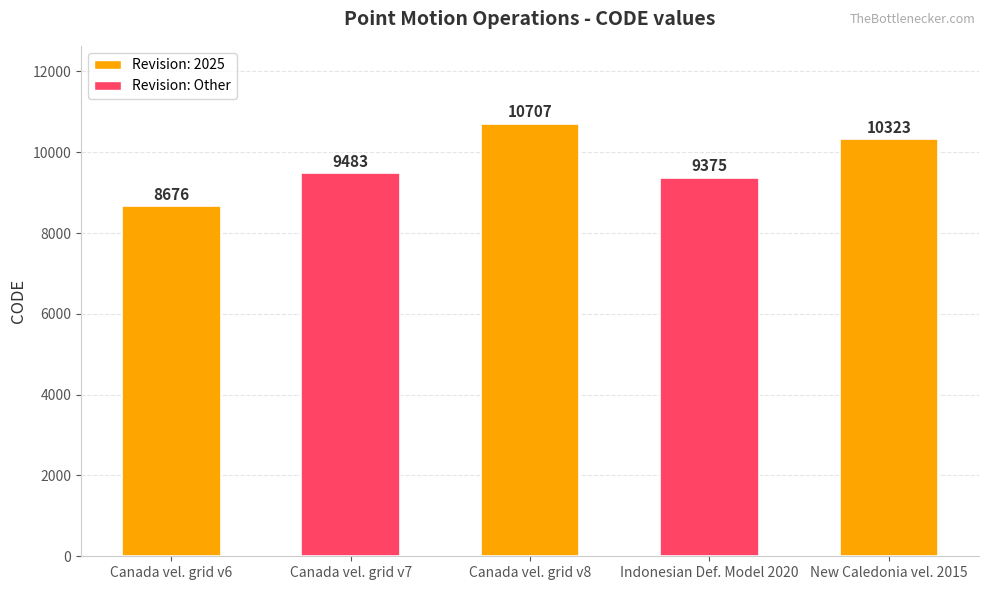

What is the difference between the second highest and second lowest values?

948